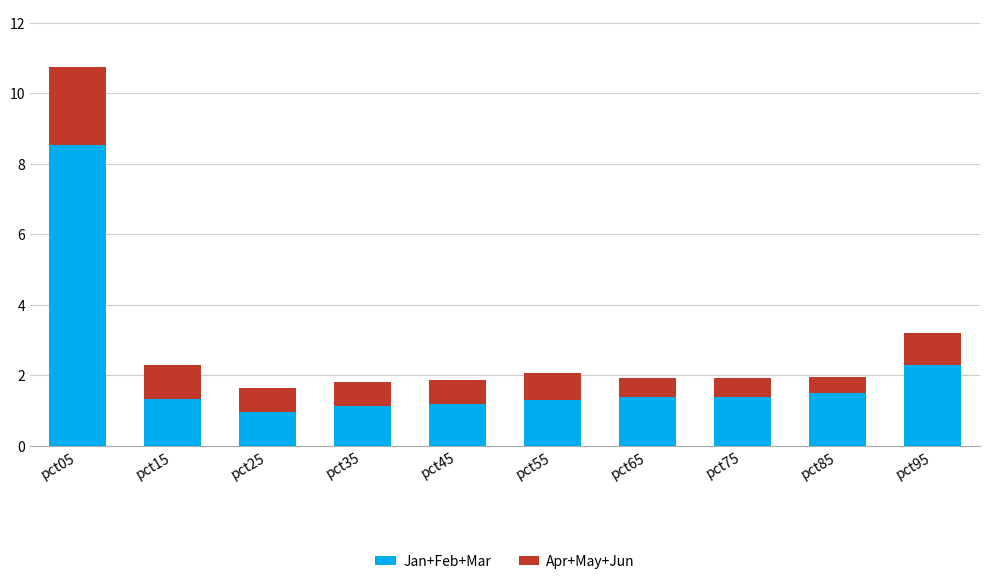

What is the difference between the maximum and minimum values in the Jan+Feb+Mar series?

7.6